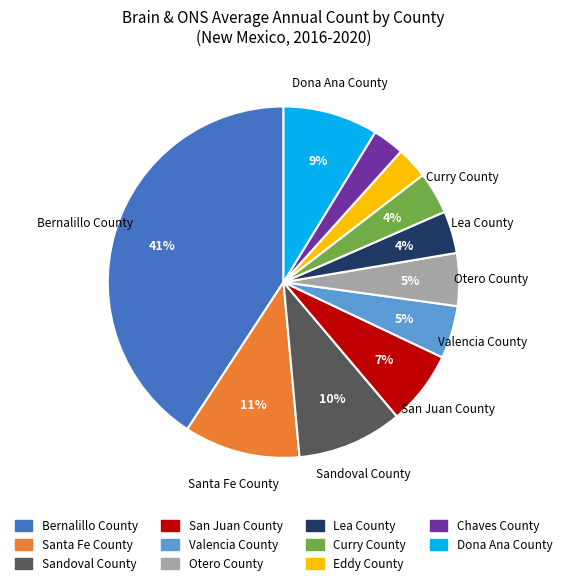

To the nearest percent, what is the average slice percentage?

9%